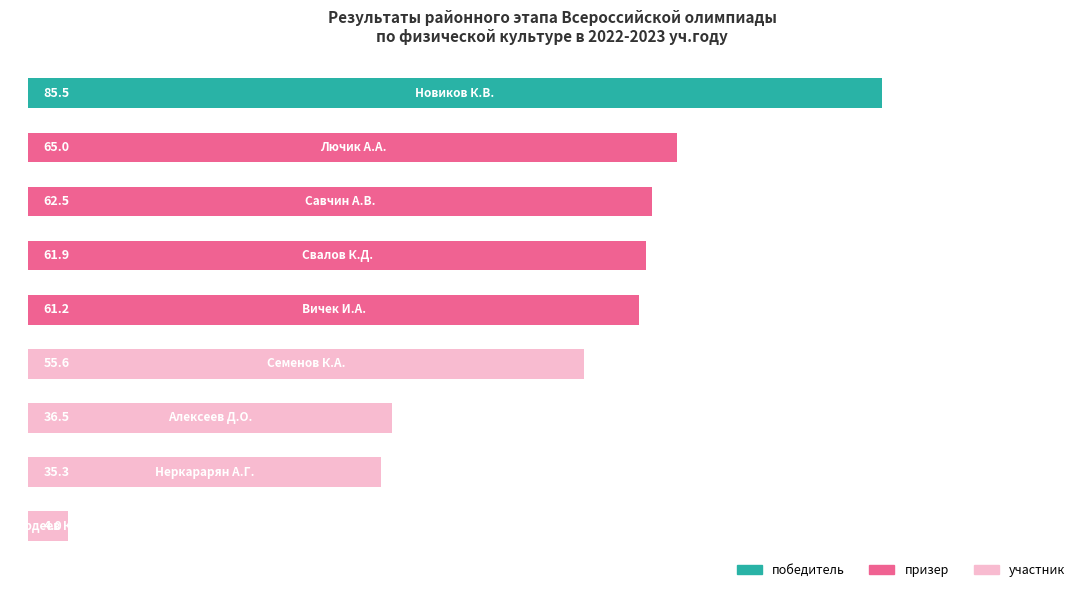

What is the minimum value shown in the chart?

4.0